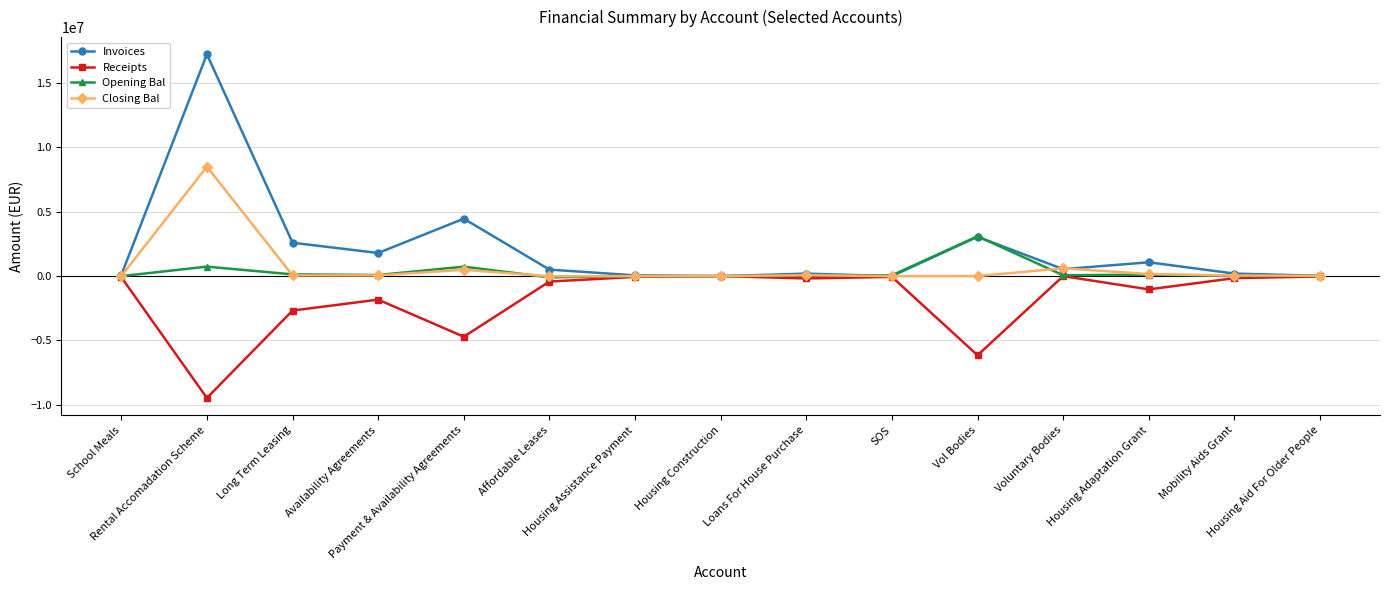

What are all the series names shown in the legend?

Invoices, Receipts, Opening Bal, Closing Bal